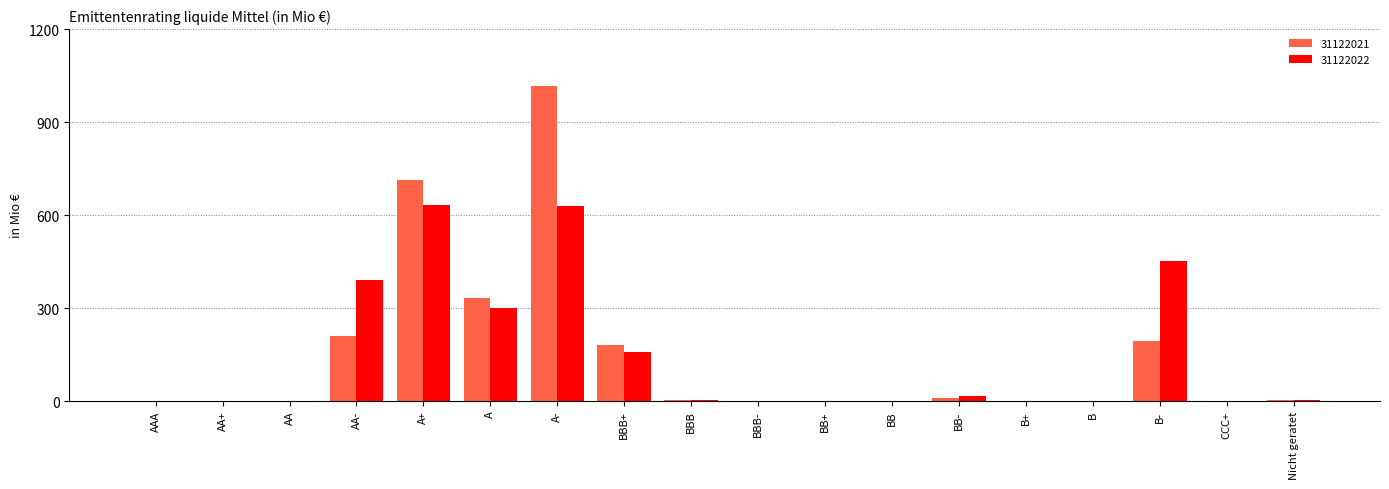

What is the maximum value for 31122022?

631.7